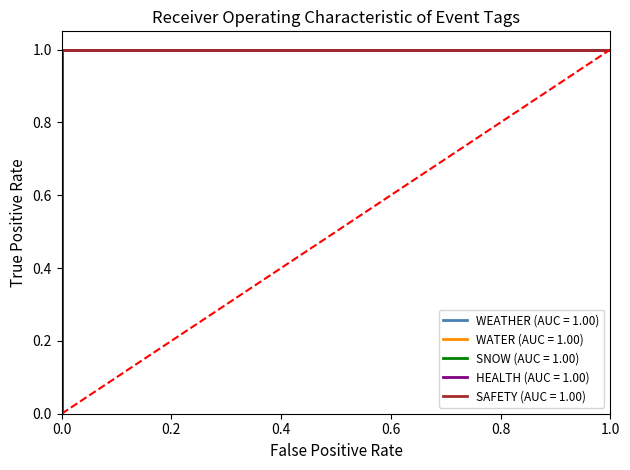

Which series has the largest range (max minus min)?

WEATHER